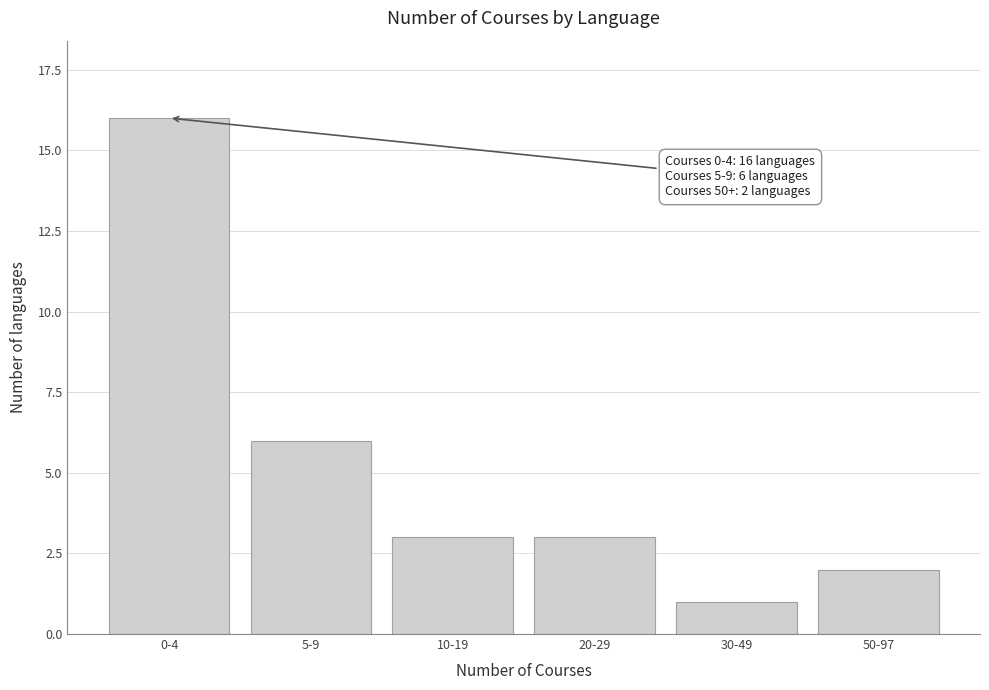

Reading right to left, transcribe all the data shown in this chart.

2	1	3	3	6	16